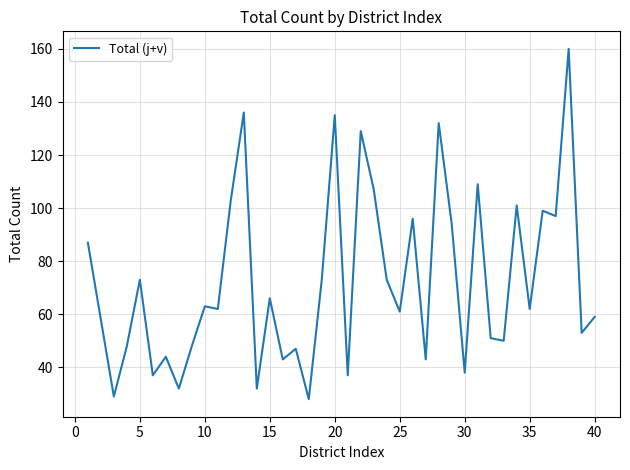

What is the difference between the maximum and minimum values?

132